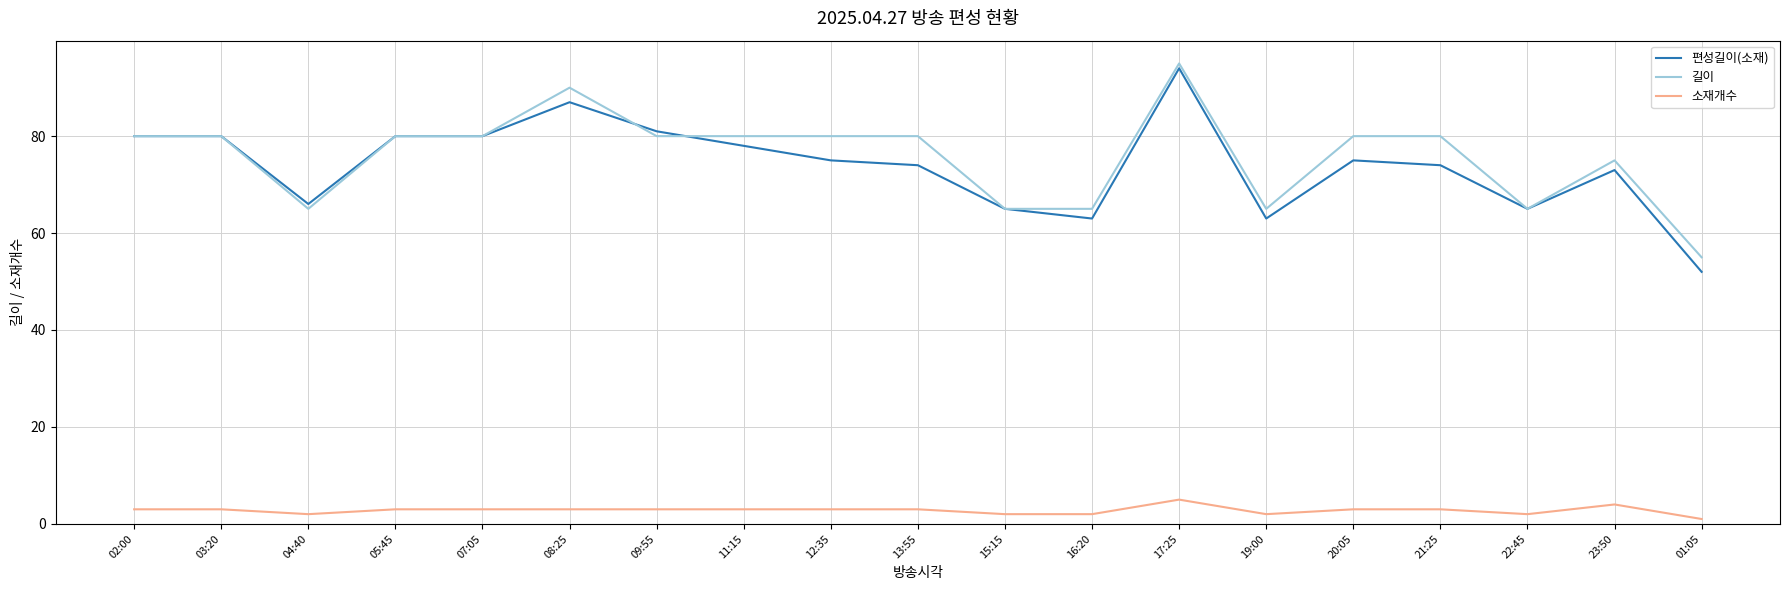

What are all the series names shown in the legend?

편성길이(소재), 길이, 소재개수